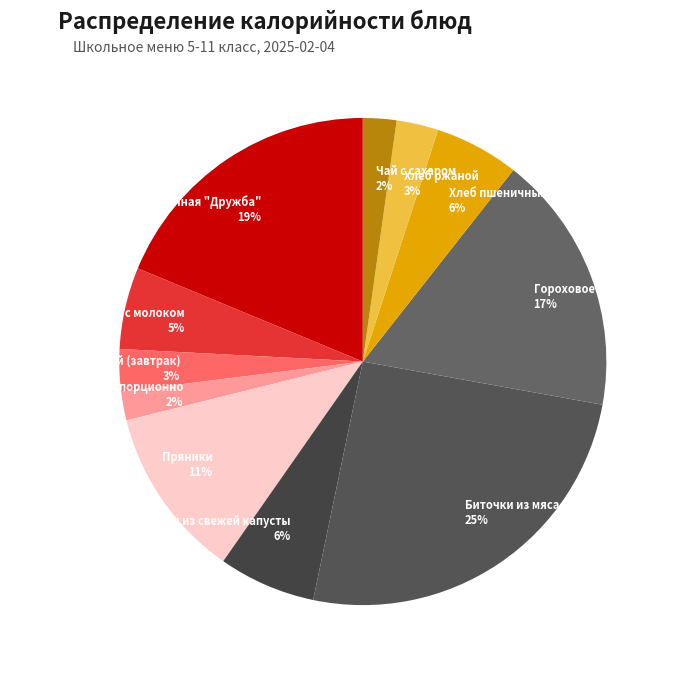

Do Биточки из мяса кур 25% and Хлеб пшеничный (обед) 6% together represent more than half of the pie?

No